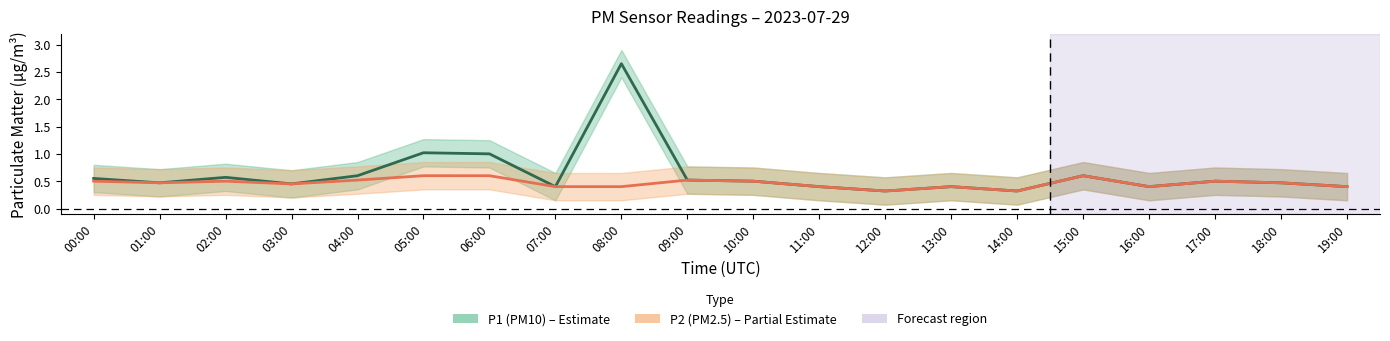

True or false: P2 (PM2.5) has more than 1 points higher than both neighbors.

True